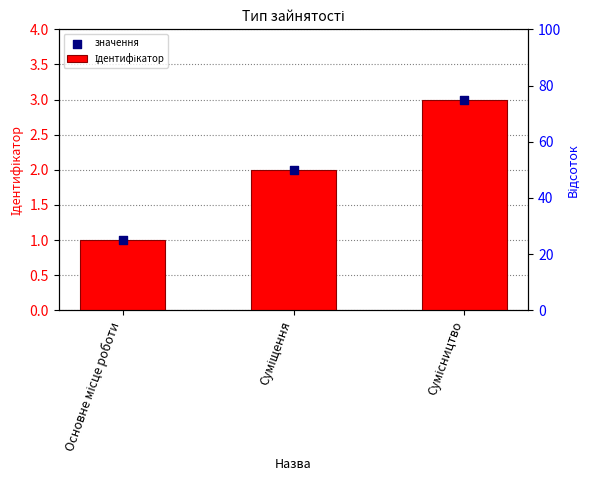

At how many categories does at least one series exceed 1?

2